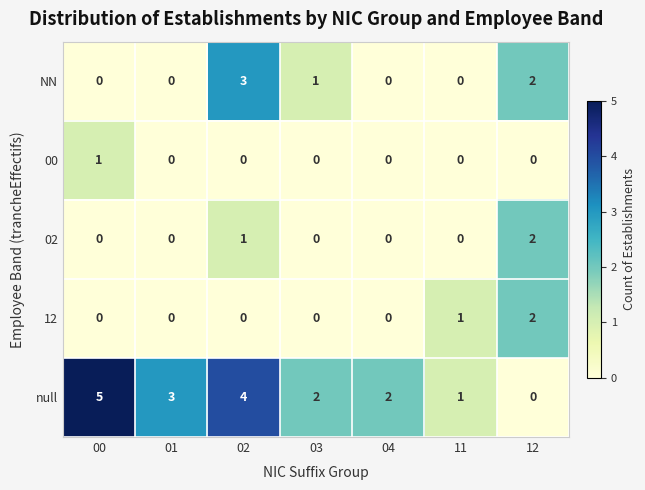

What is the difference between the highest and lowest values at 11?

1